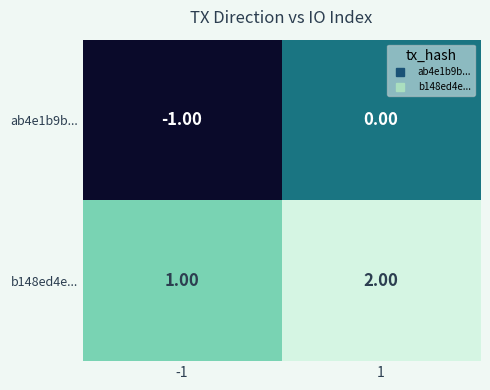

List the series in order of their peak value, highest first.

b148ed4e..., ab4e1b9b...